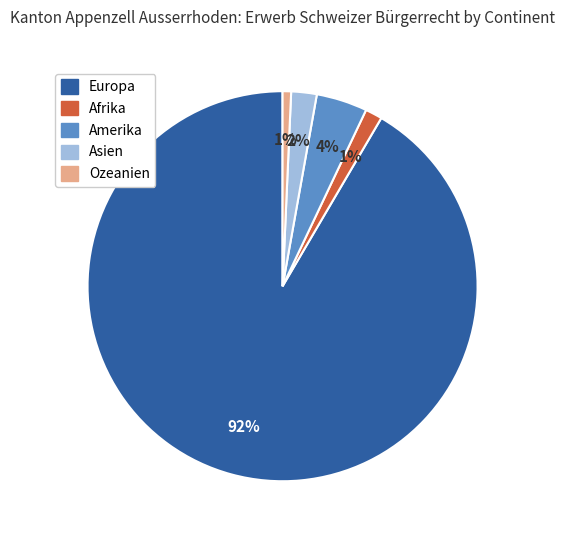

How many segments does this pie chart have?

5